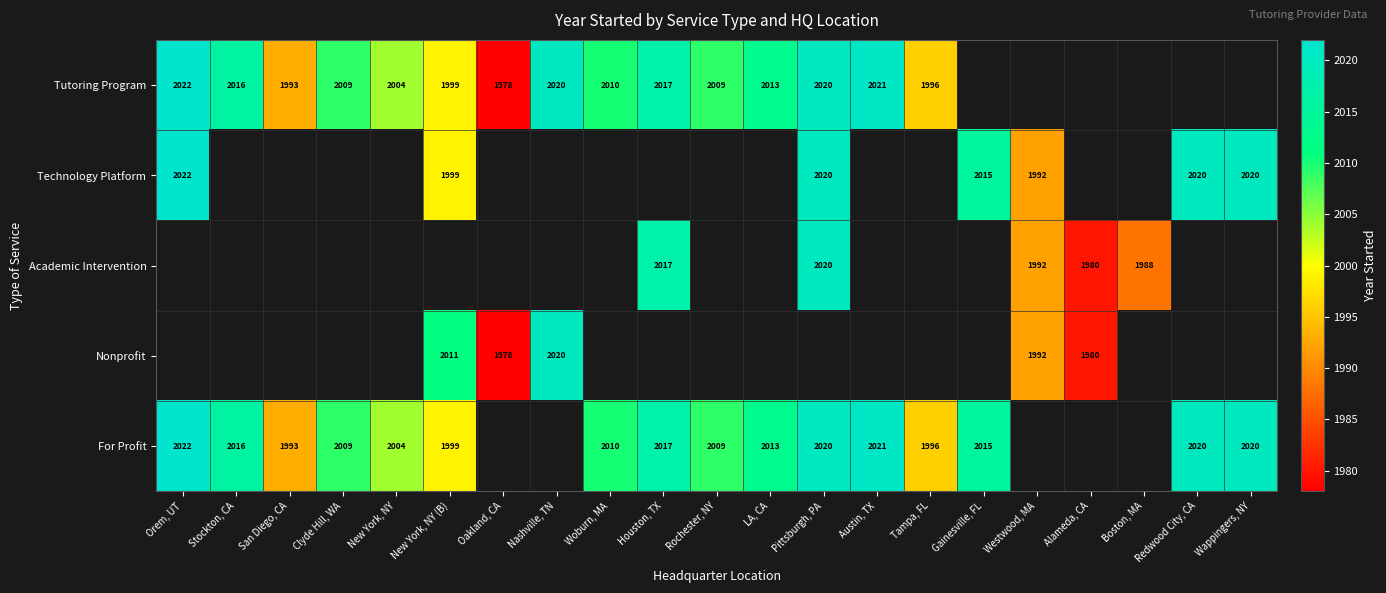

What is the minimum value shown in the chart?

1978.0